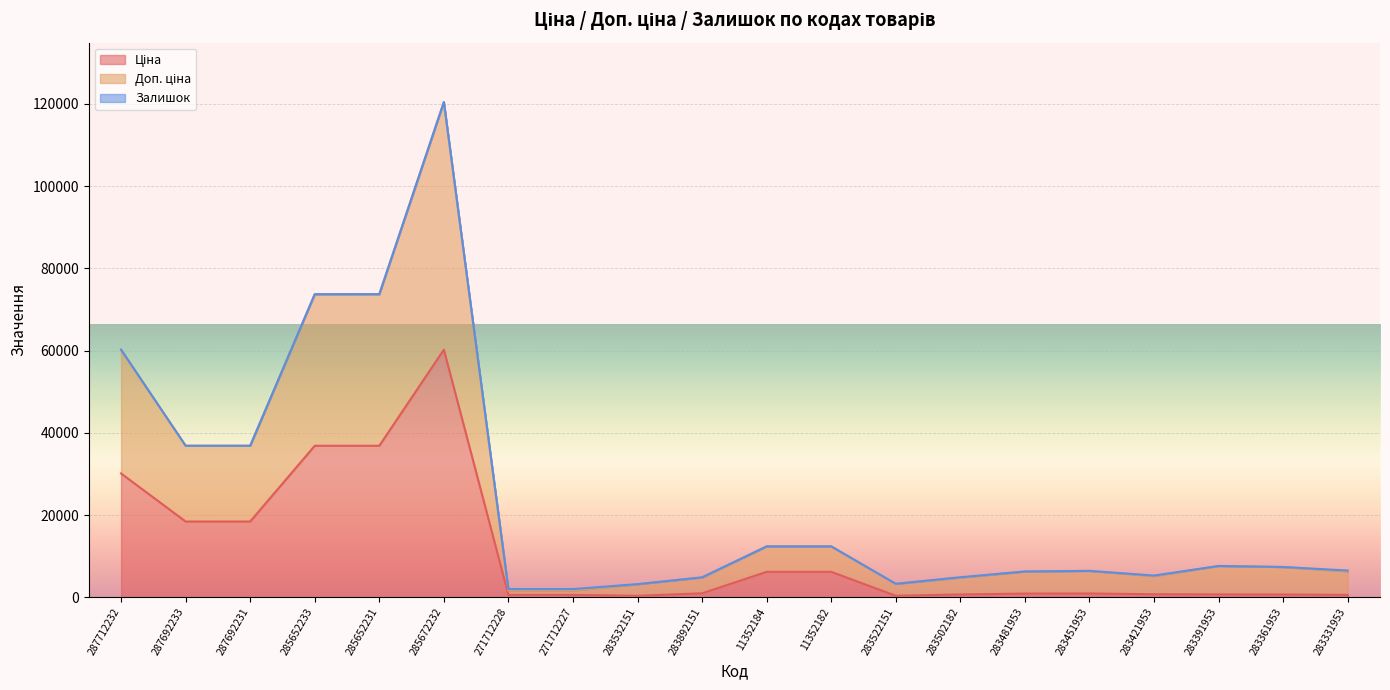

At which label does Ціна reach its minimum?

283532151